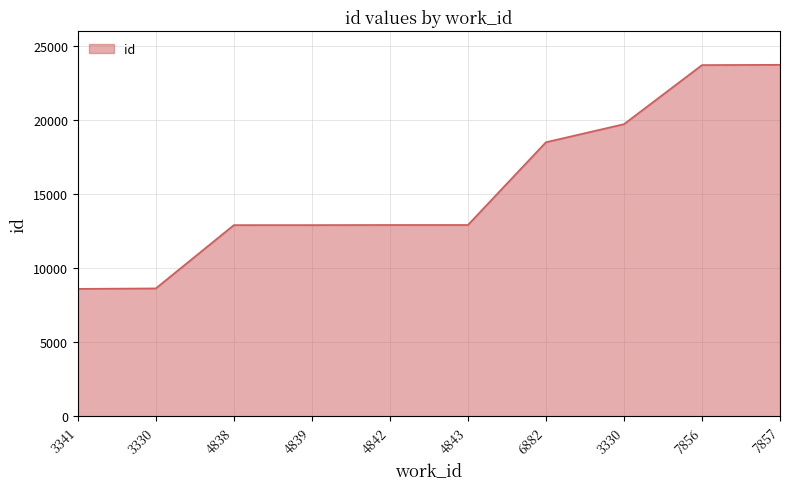

Rank the categories by value from lowest to highest.

3341, 3330, 4838, 4839, 4842, 4843, 6882, 3330, 7856, 7857